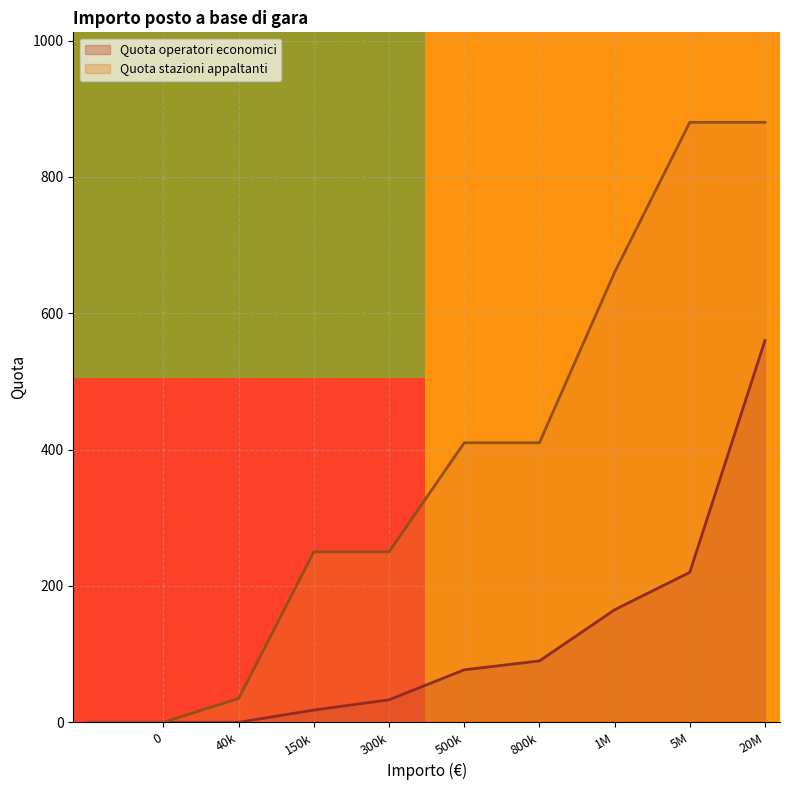

What is the sum of the Quota operatori economici values at 5M and 0?

220